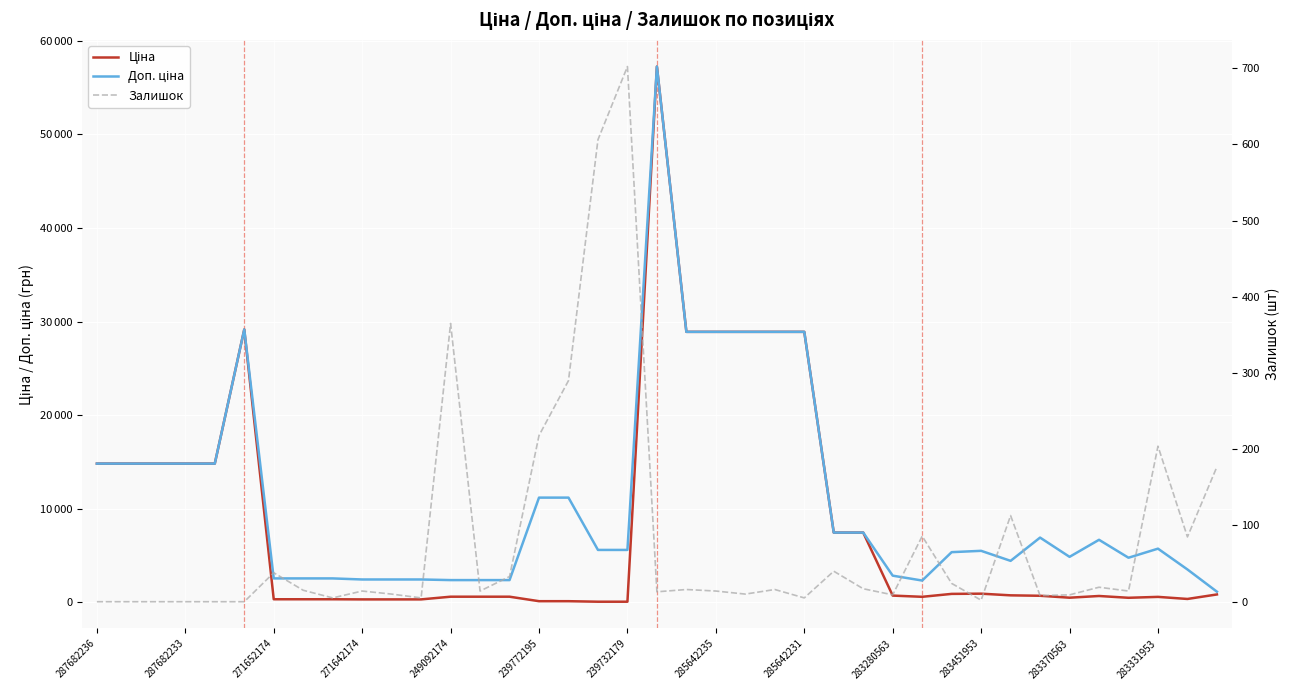

How many distinct data groups are displayed?

3